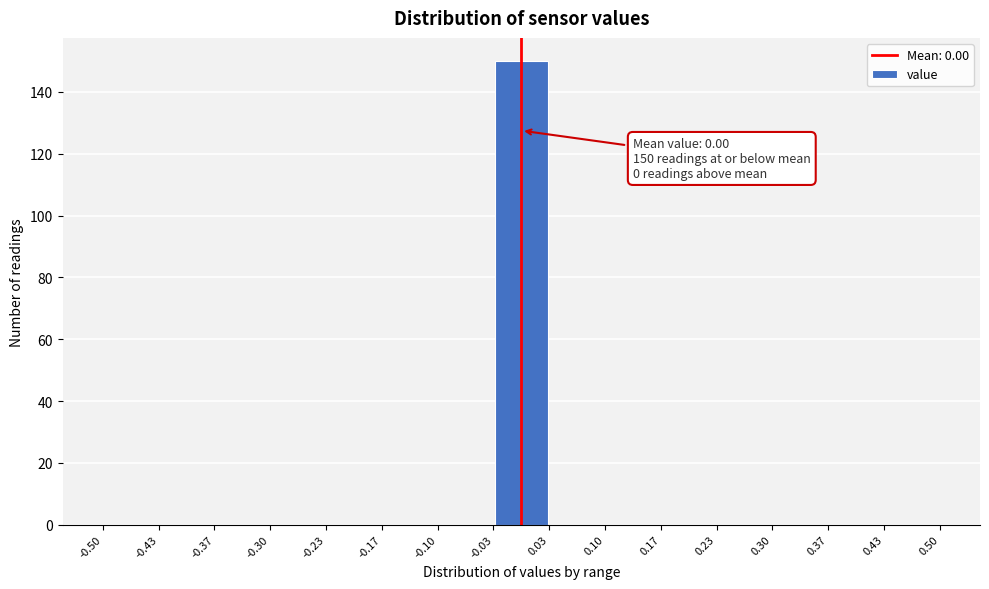

Over which range of the x-axis is the bar tallest?

-0.03 to 0.03